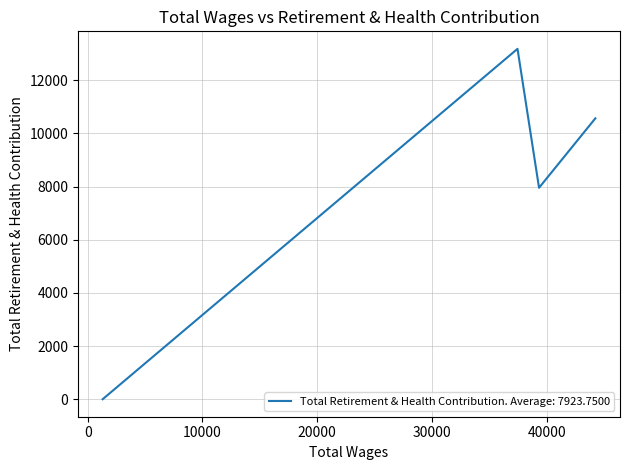

How many data points are above 10565?

1